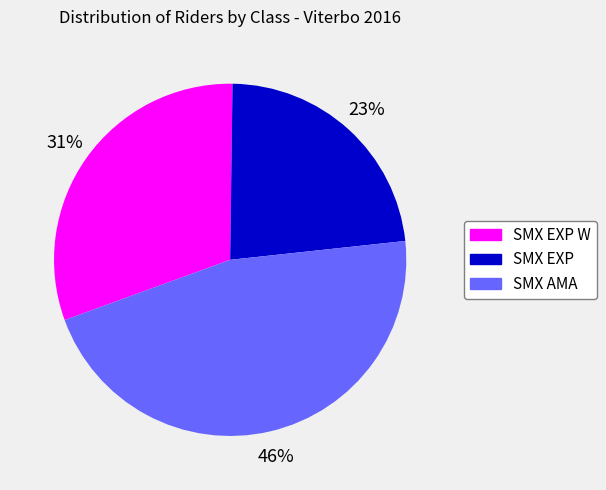

To the nearest percent, what is the difference between the largest and smallest slice percentages?

23%